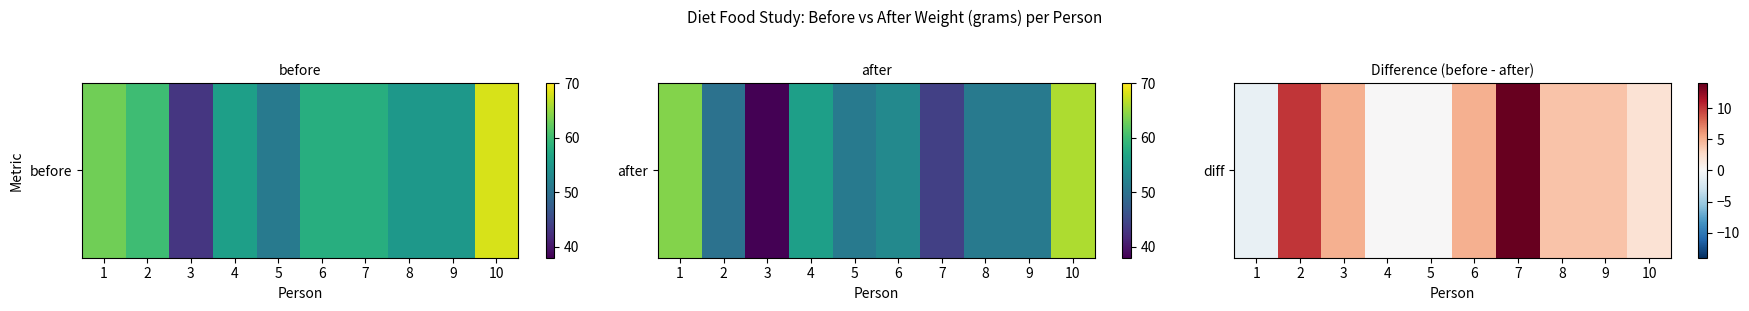

What is the sum of the values at 7 and 4?

14